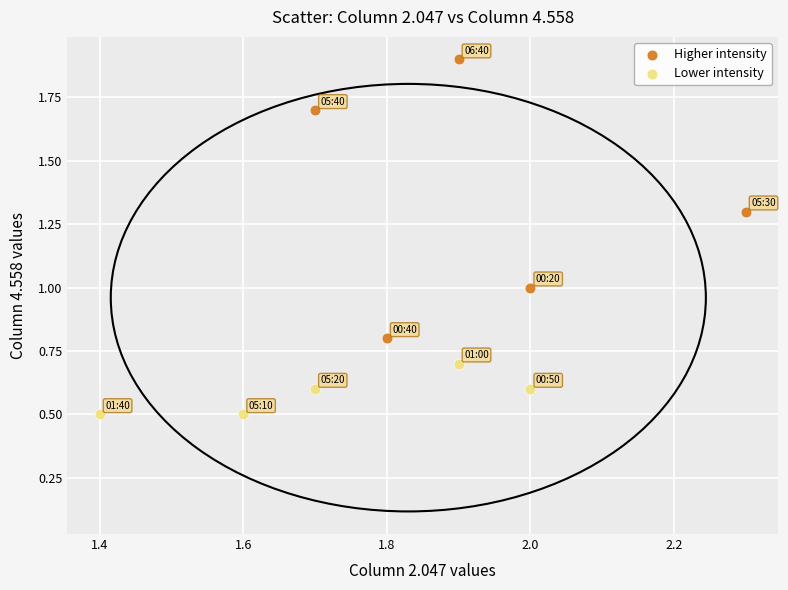

Which series contains the highest Y value?

Higher intensity